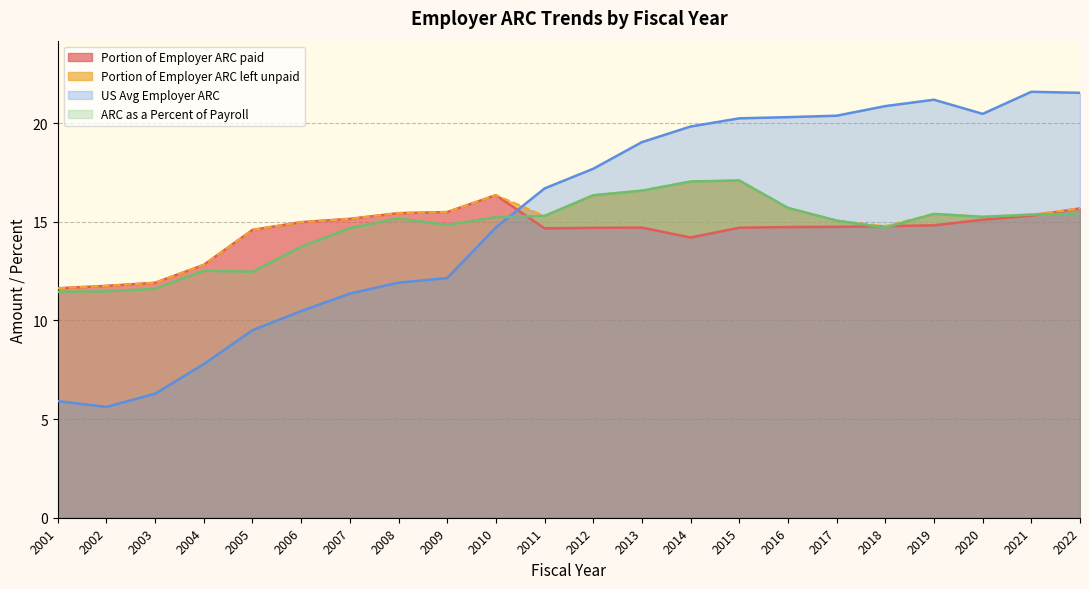

Between which two adjacent categories do ARC as a Percent of Payroll and Portion of Employer ARC paid first intersect?

2010 and 2011